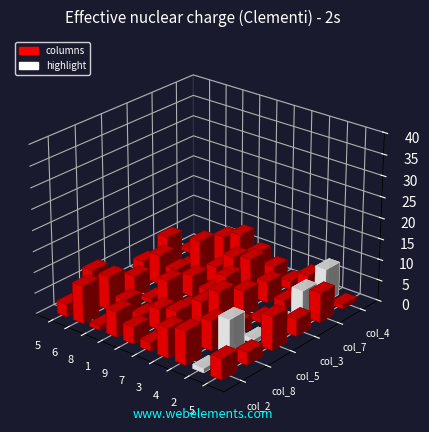

How many values in the col_5 series exceed 5?

3